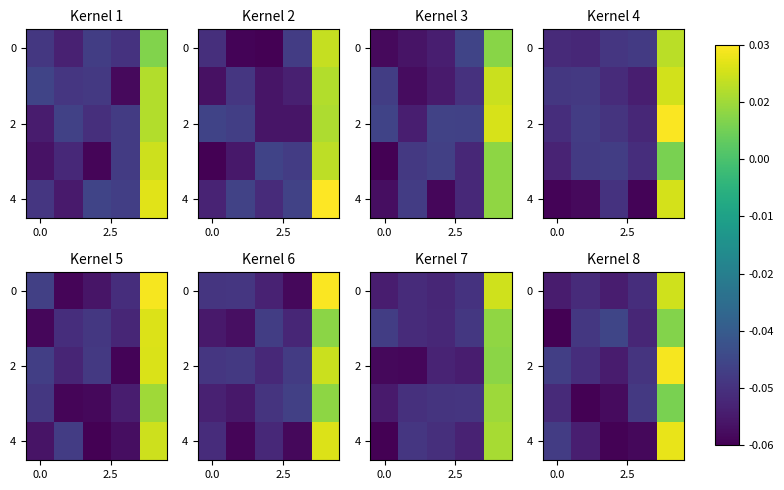

What is the difference between the row_2 values at 0.0 and 4?

0.1